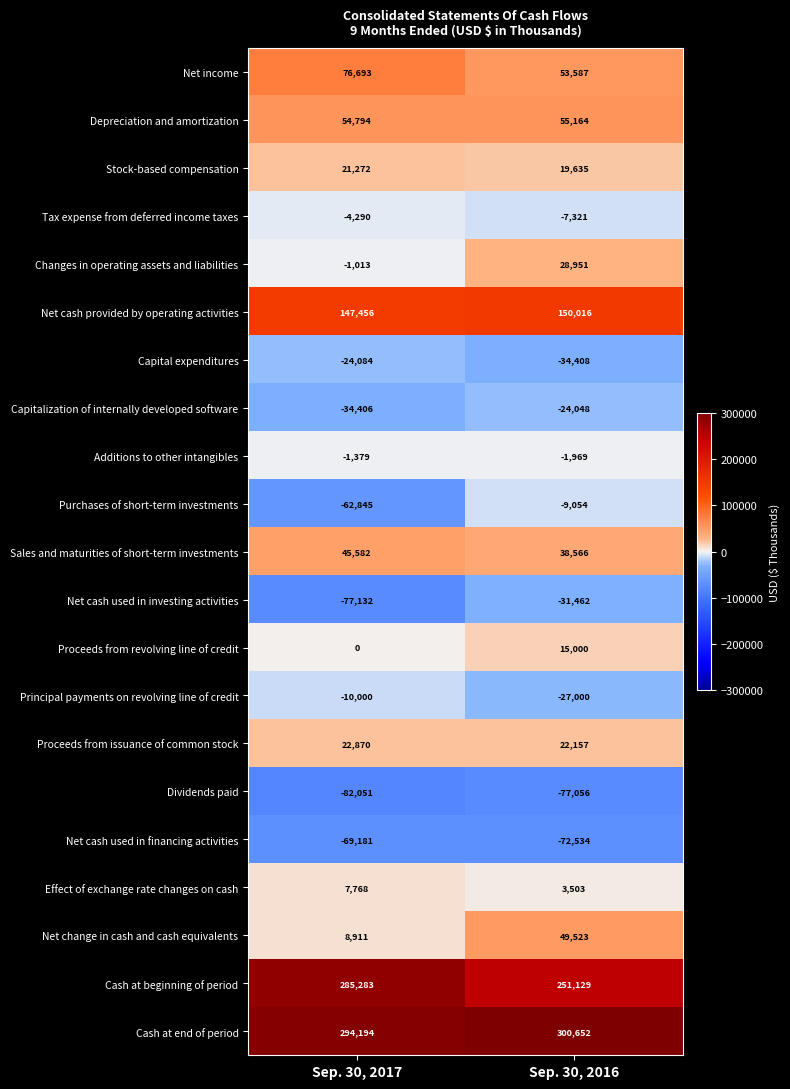

How many categories are shown in the chart?

2